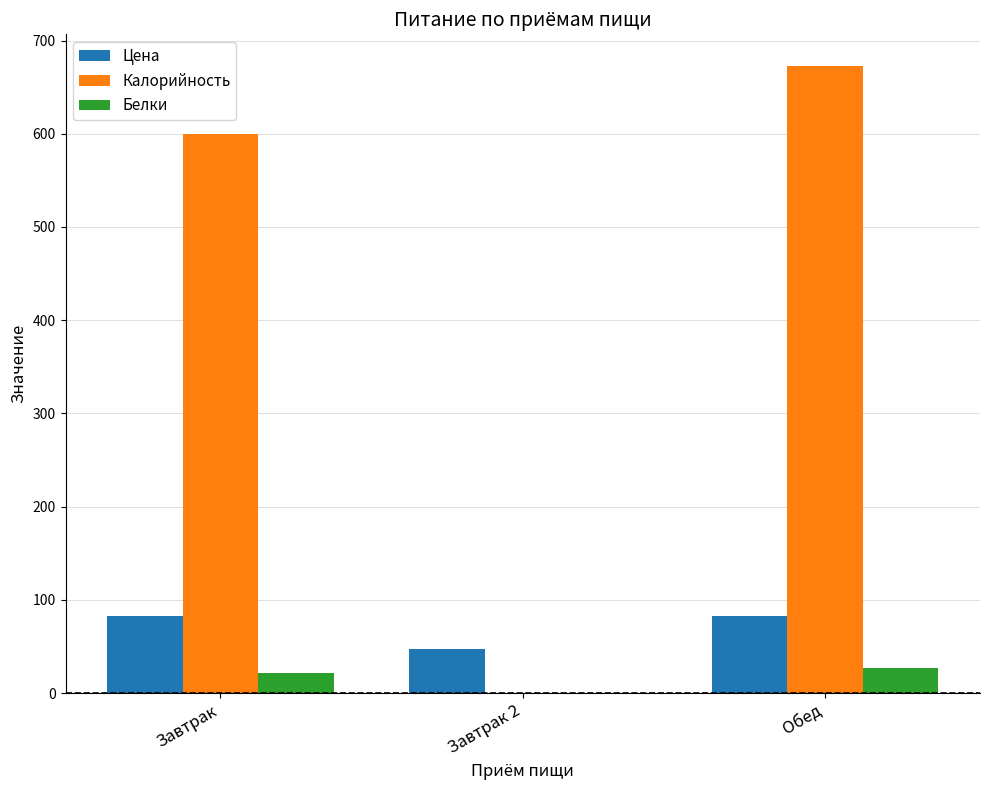

Is it true that Калорийность equals 673 at Обед?

True